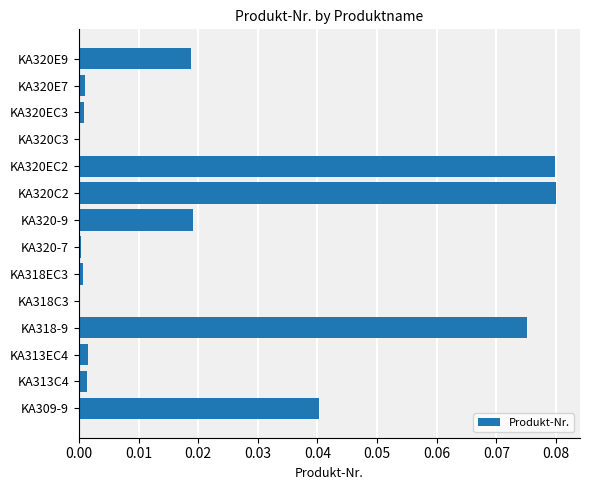

Is it true that the value at KA320E9 is 0.0?

True